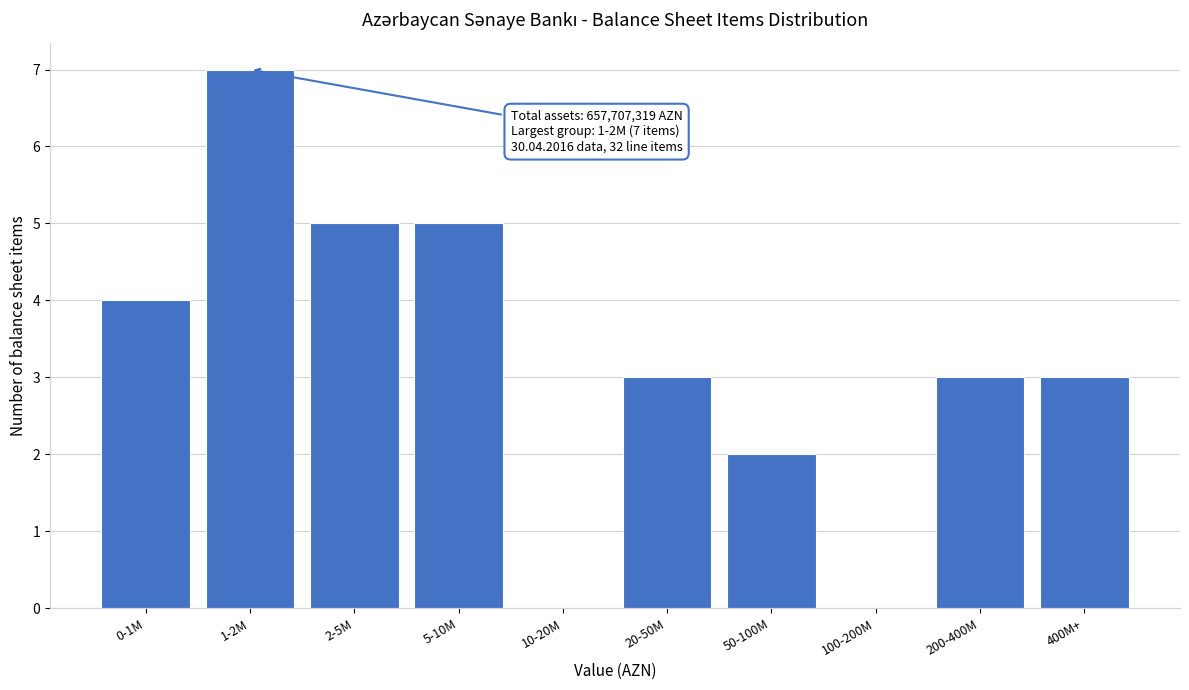

Reading left to right, what are all the values shown in this chart?

0-1M=4	1-2M=7	2-5M=5	5-10M=5	10-20M=0	20-50M=3	50-100M=2	100-200M=0	200-400M=3	400M+=3